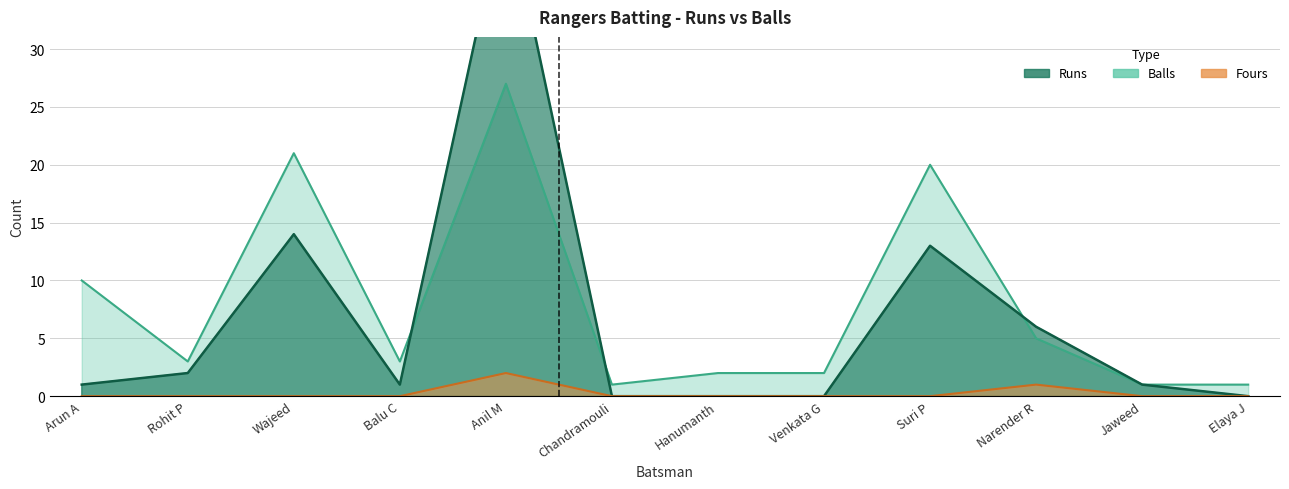

Count the Fours values in the range 0 to 1.

11